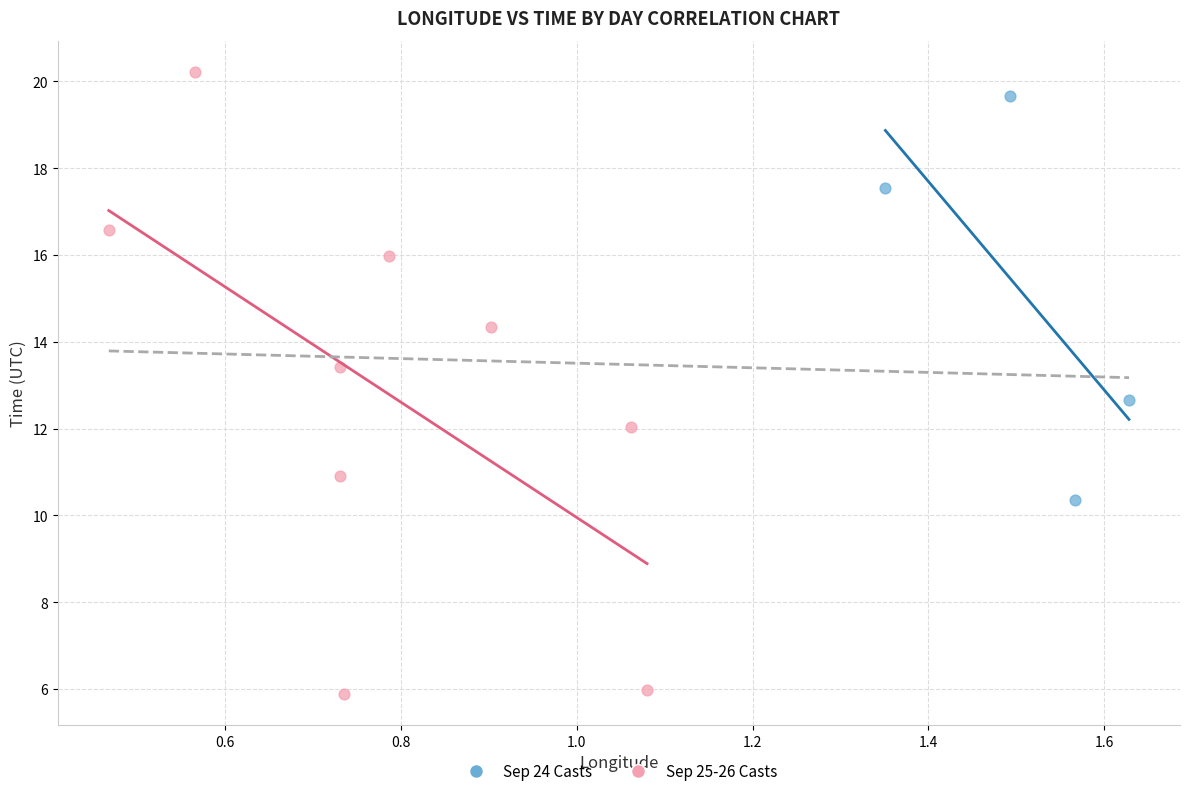

Which series has the largest Y range (max minus min)?

Sep 25-26 Casts